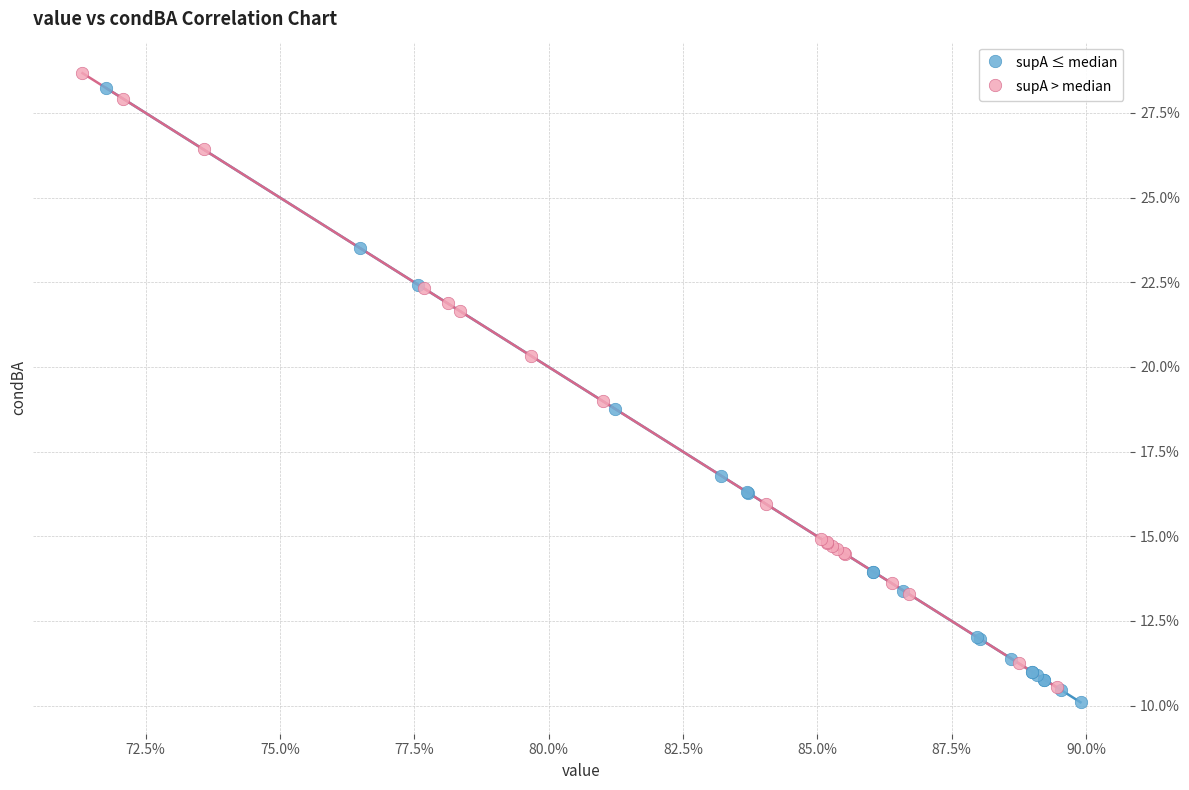

Which series has the largest Y range (max minus min)?

supA > median